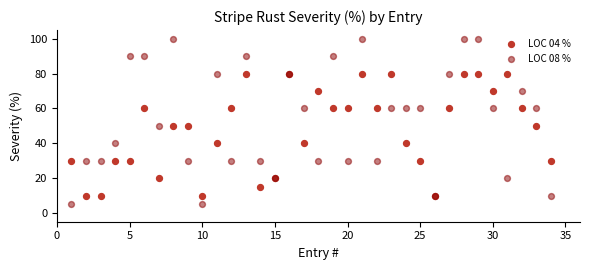

Which series contains the lowest Y value?

LOC 08 %